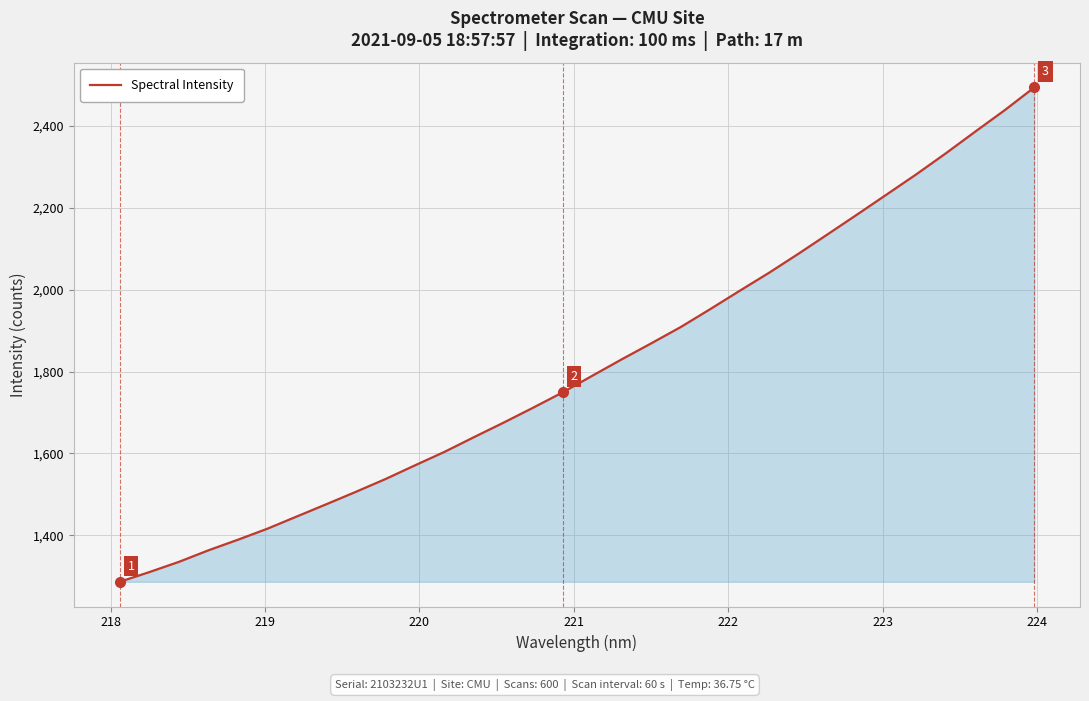

What is the maximum value shown in the chart?

2494.2